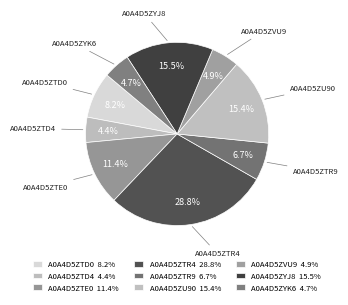

Count the number of slices in the pie.

9